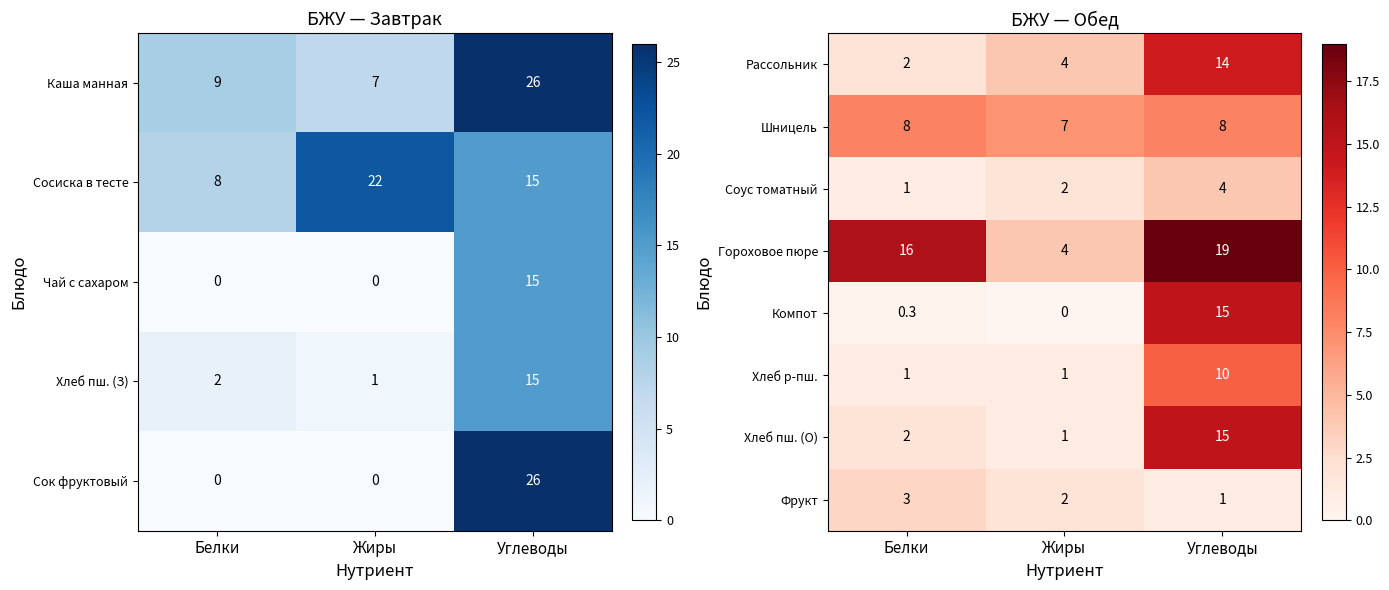

How many values in the Хлеб пш. (О) series are below 2?

1